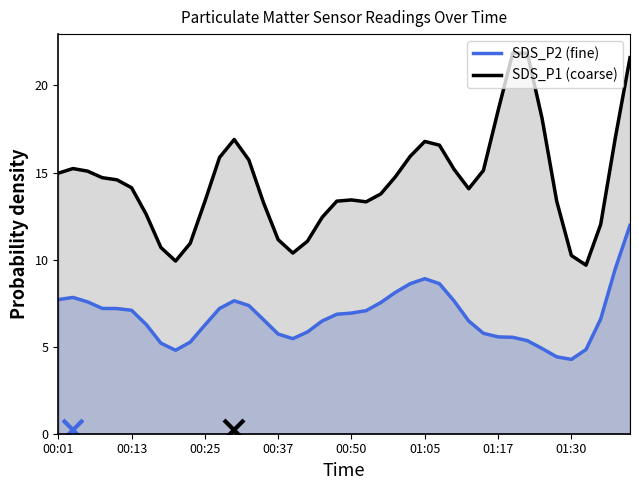

What are all the series names shown in the legend?

SDS_P1, SDS_P2